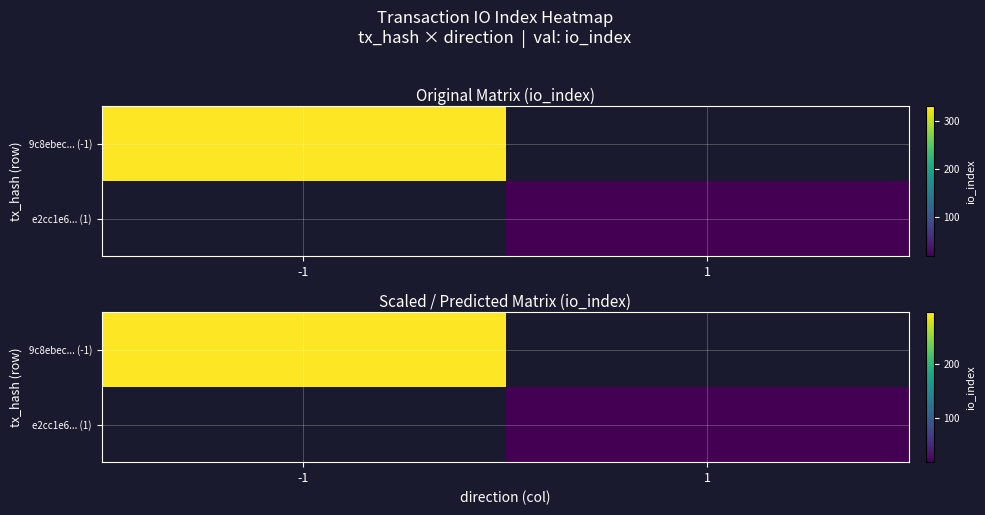

The 9c8ebec... (-1) series shows 297.0 at -1. True or false?

True